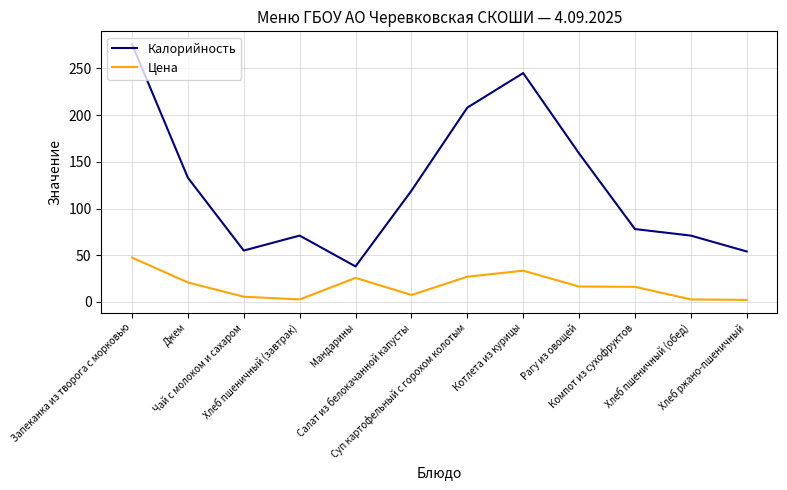

Which series has the largest total across all categories?

Калорийность